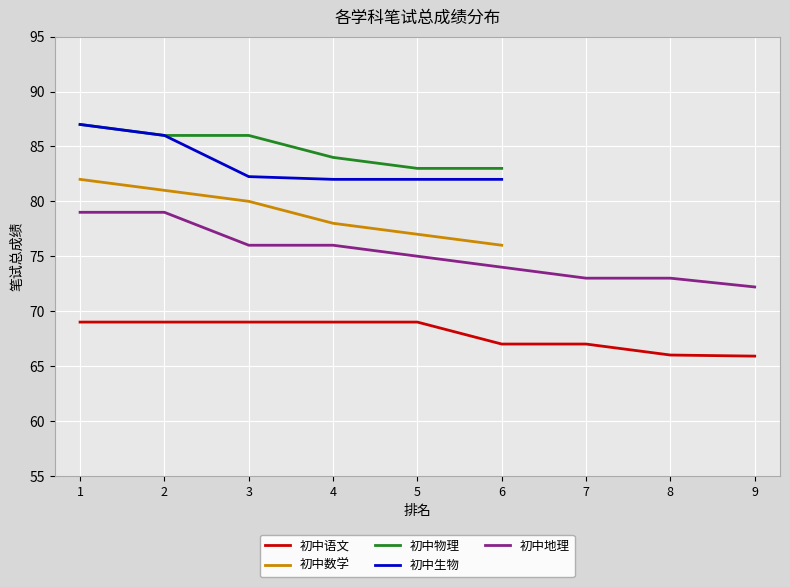

What is the minimum value shown in the chart?

65.9